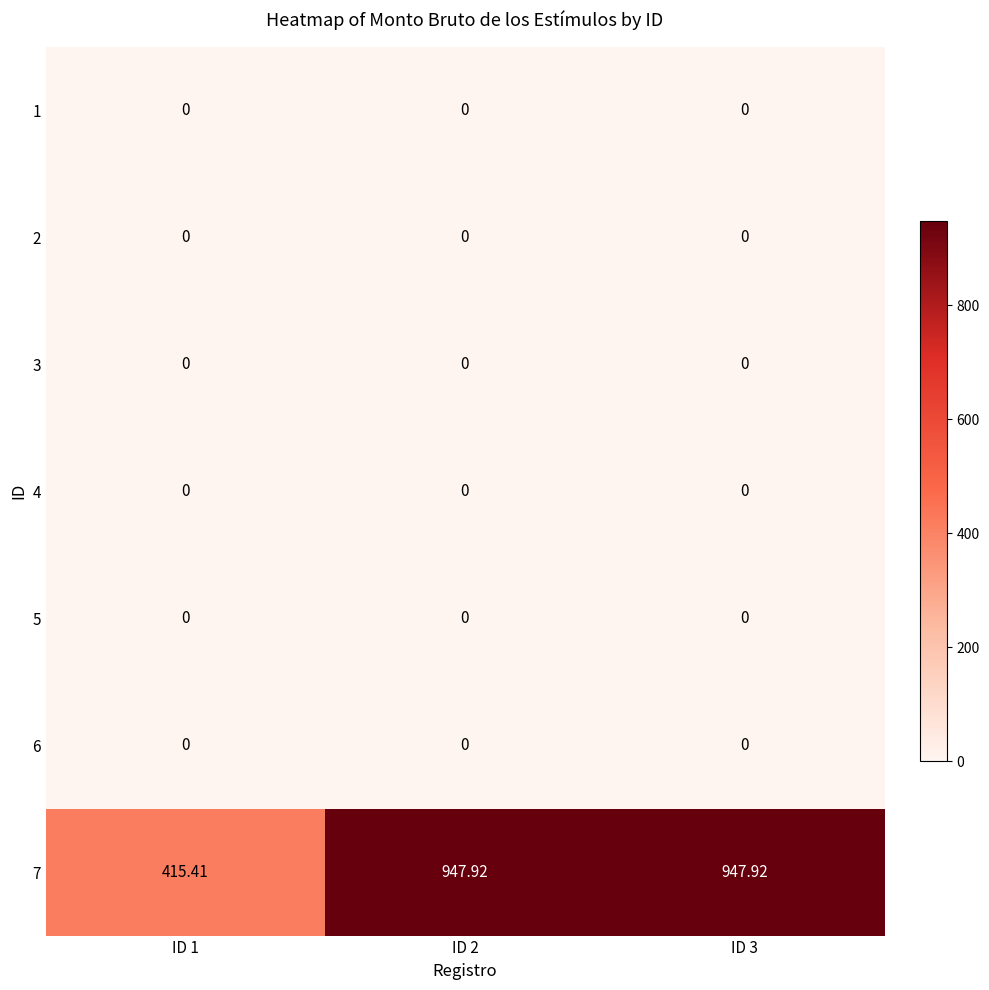

Is the value of 7 at ID 1 greater than the value of 5 at ID 2?

Yes